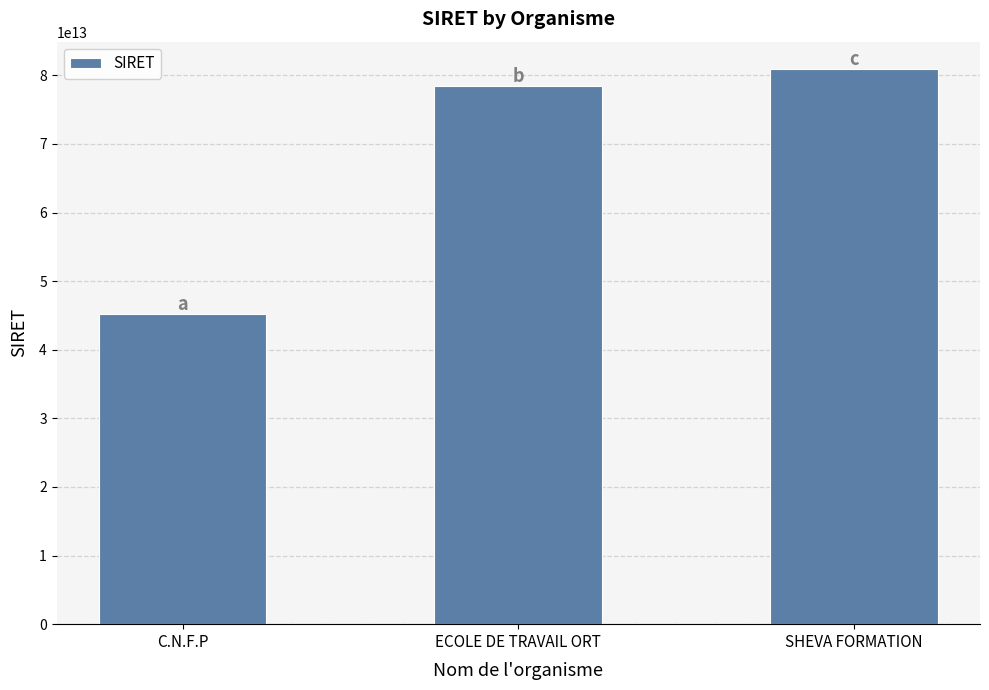

What is the difference between the maximum and second lowest values?

2450163500013